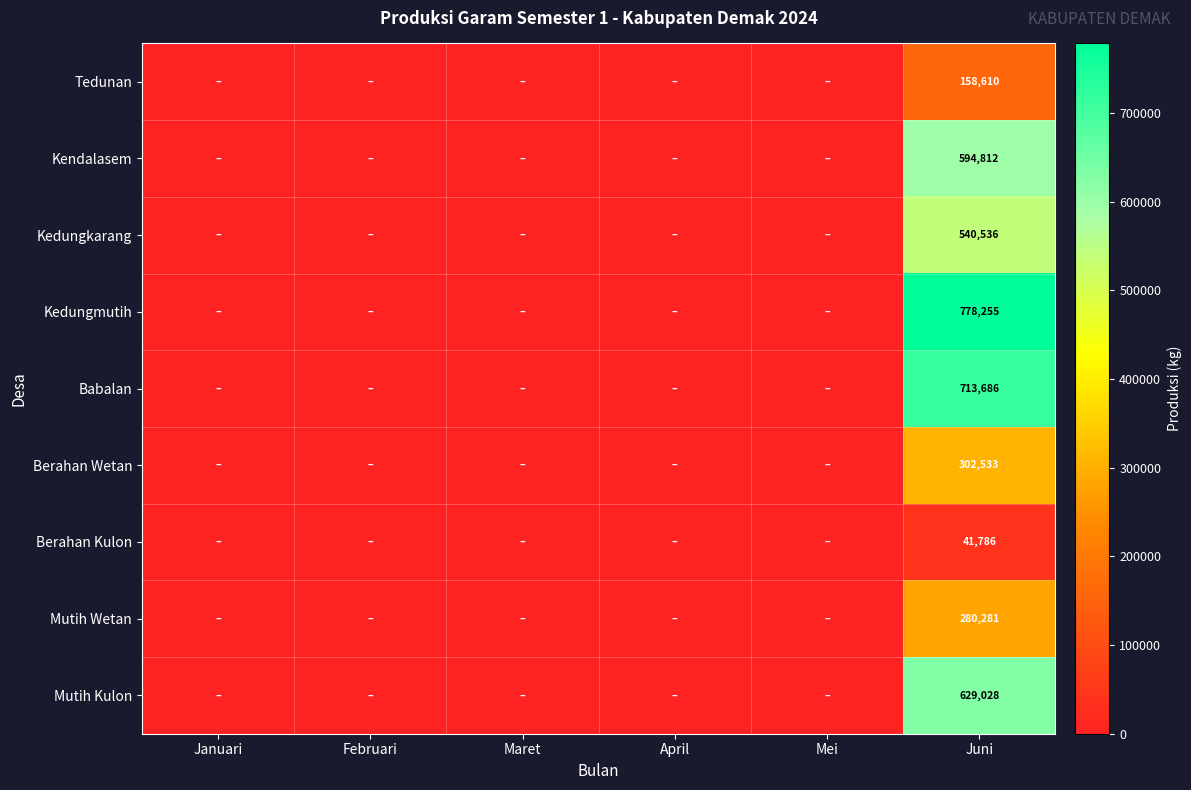

The value of Tedunan at Juni is 158610. True or false?

True